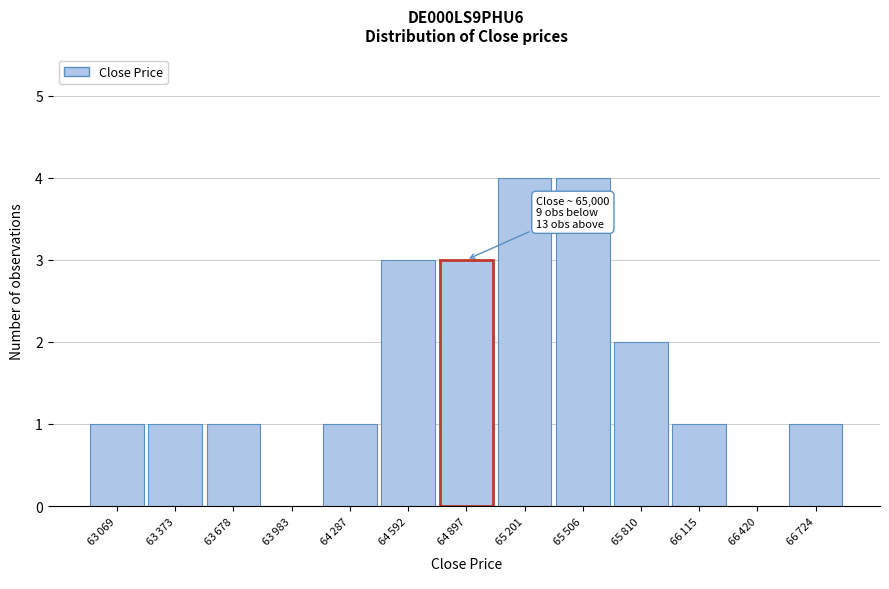

What is the sum of all values?

22